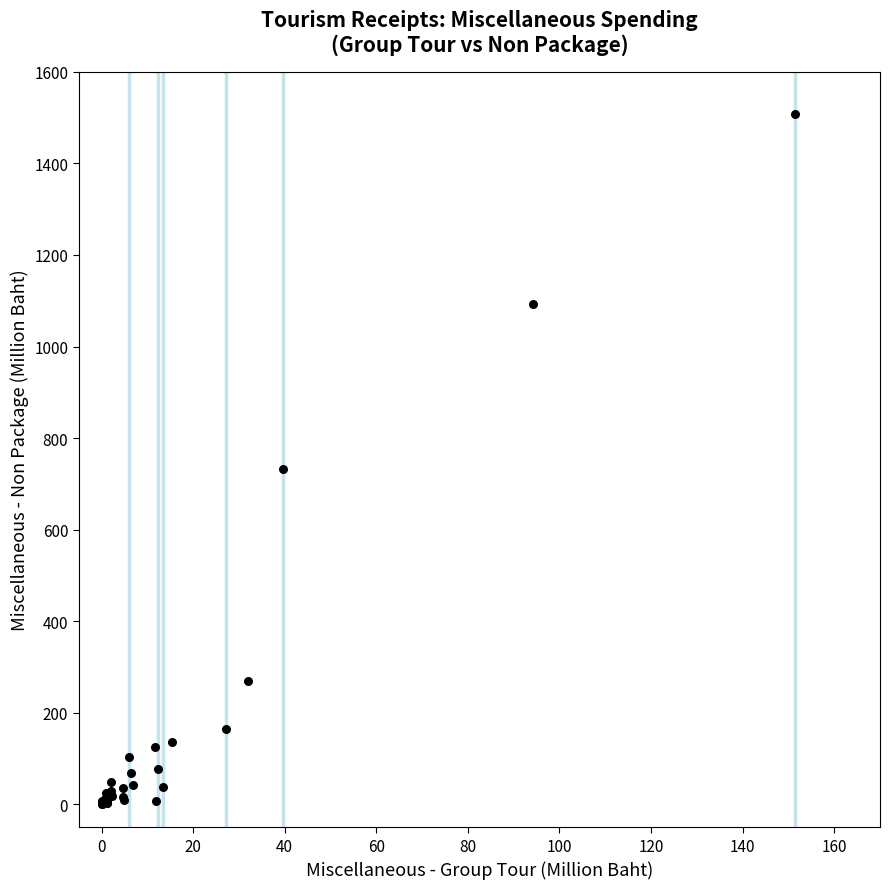

What Y value in the scatter plot is closest to 754?

733.5